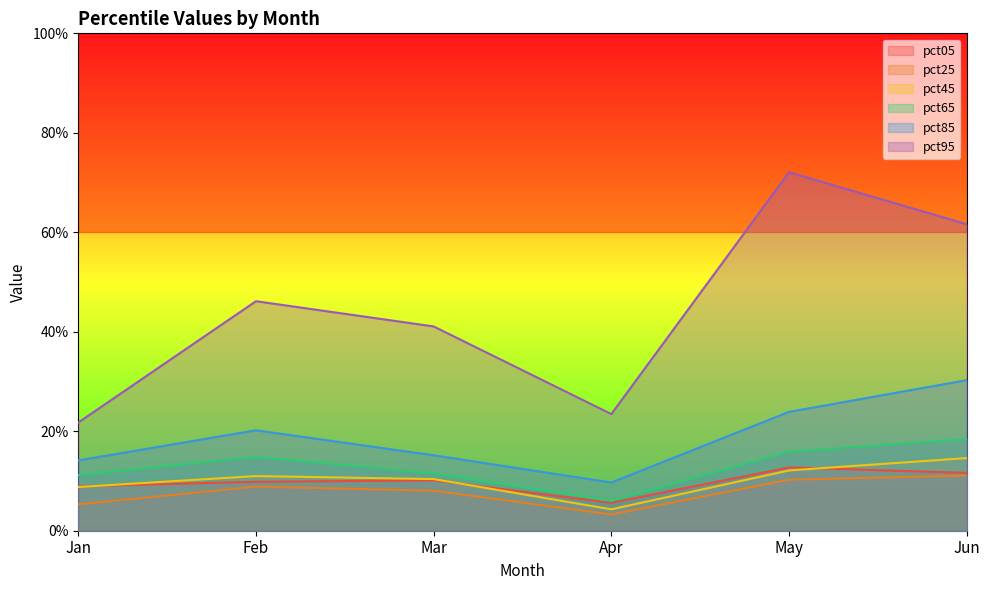

What is the difference between the maximum and second lowest values in the pct65 series?

0.1